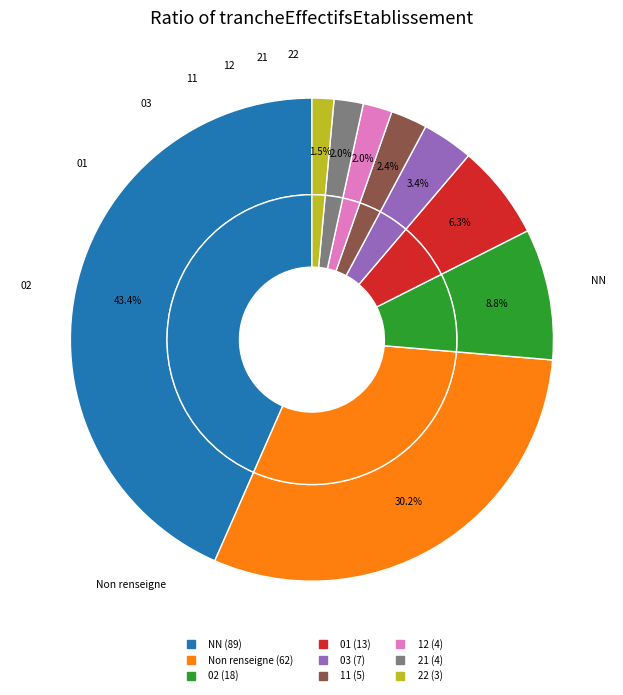

Does 21 represent more than half of the total?

No